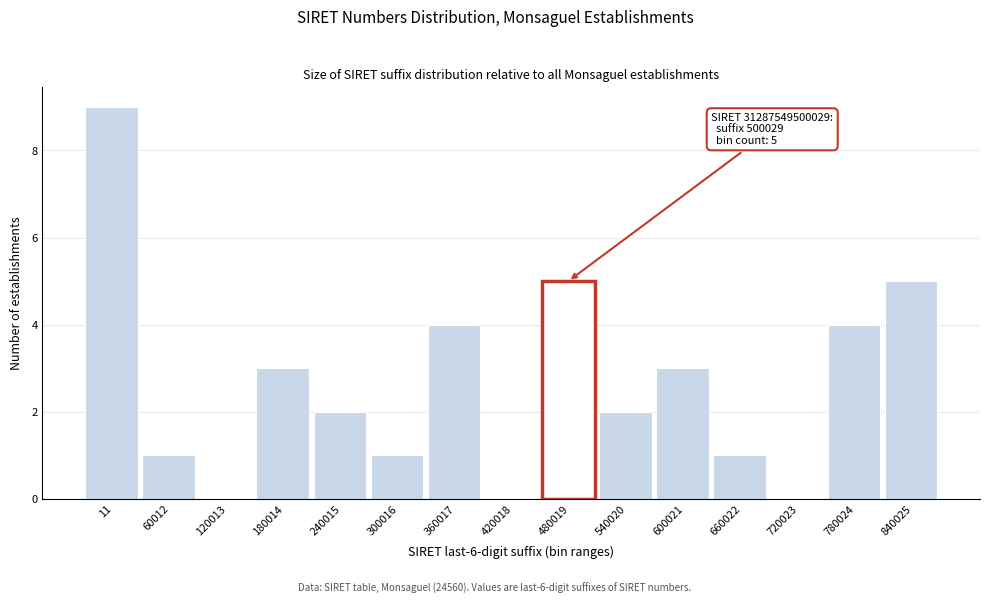

Reading left to right, list all the values displayed in this chart.

11=9	60012=1	120013=0	180014=3	240015=2	300016=1	360017=4	420018=0	480019=5	540020=2	600021=3	660022=1	720023=0	780024=4	840025=5